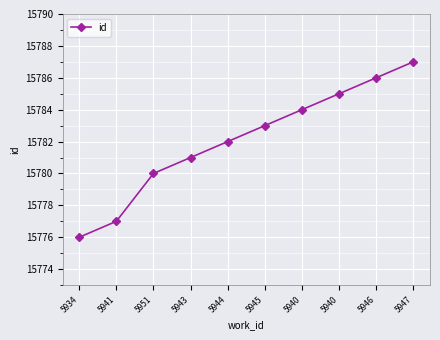

The chart shows a value of 3545 at 5944. True or false?

False